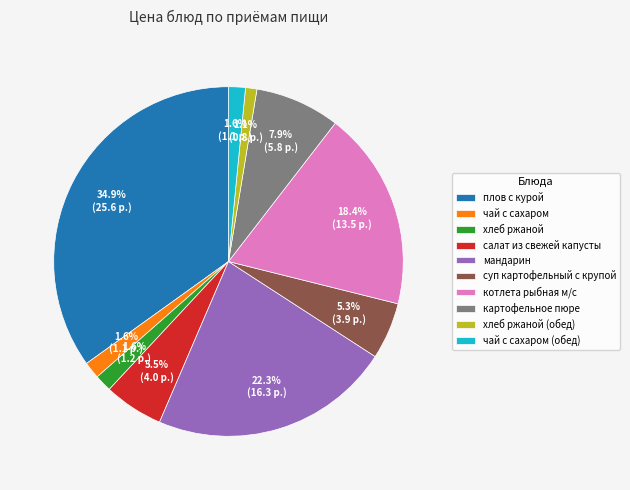

Is it true that чай с сахаром (обед) is 2% of the pie?

True